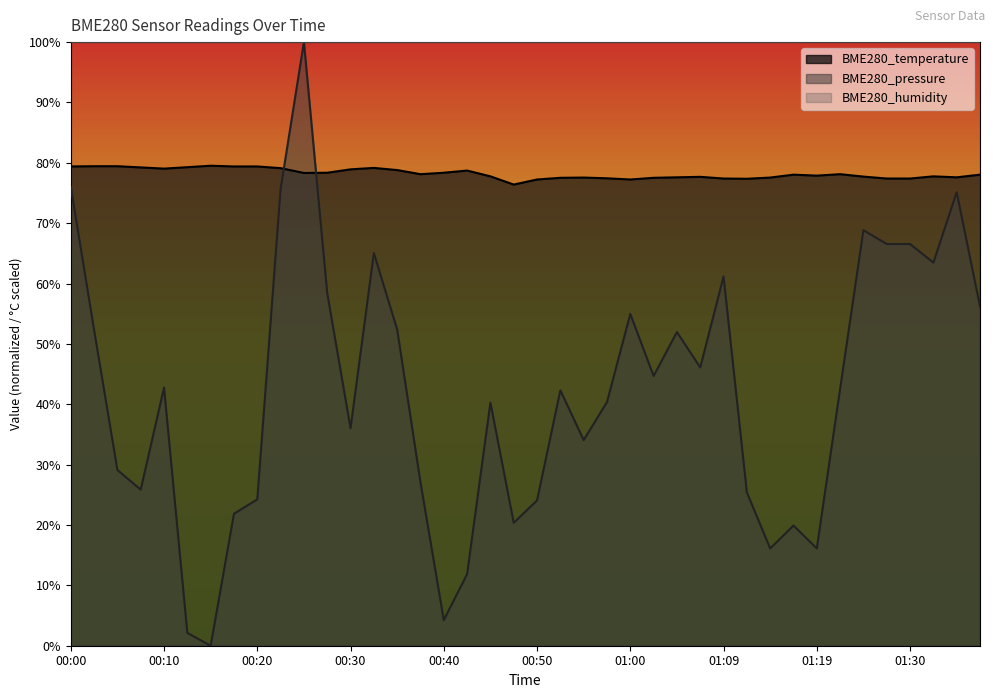

Reading right to left, extract all data points from this chart.

BME280_temperature: 78.0	77.6	77.8	77.4	77.4	77.7	78.1	77.9	78.0	77.6	77.4	77.4	77.7	77.6	77.5	77.2	77.4	77.6	77.5	77.2	76.4	77.8	78.7	78.4	78.1	78.8	79.2	78.9	78.4	78.3	79.1	79.4	79.4	79.5	79.3	79.0	79.2	79.4	79.4	79.4
BME280_pressure: 56.2	75.1	63.5	66.6	66.6	68.8	42.6	16.1	19.9	16.1	25.4	61.2	46.1	52.0	44.7	55.0	40.4	34.1	42.3	24.1	20.4	40.3	11.9	4.2	27.1	52.4	65.1	36.0	58.4	100.0	75.7	24.2	21.9	0.0	2.1	42.8	25.9	29.1	52.3	76.0